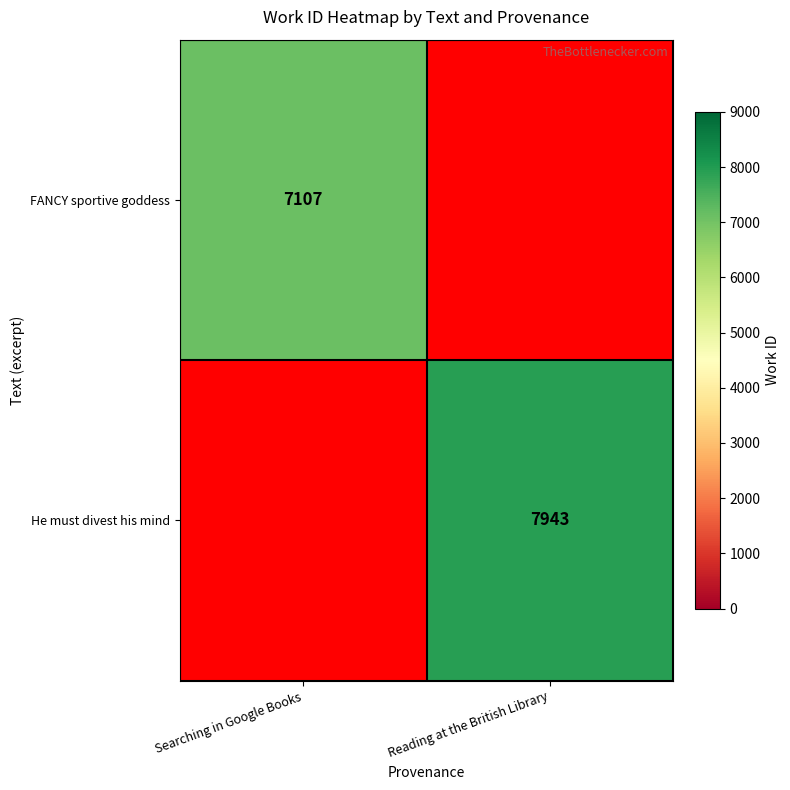

The value of FANCY sportive goddess at Searching in Google Books is 7107. True or false?

True